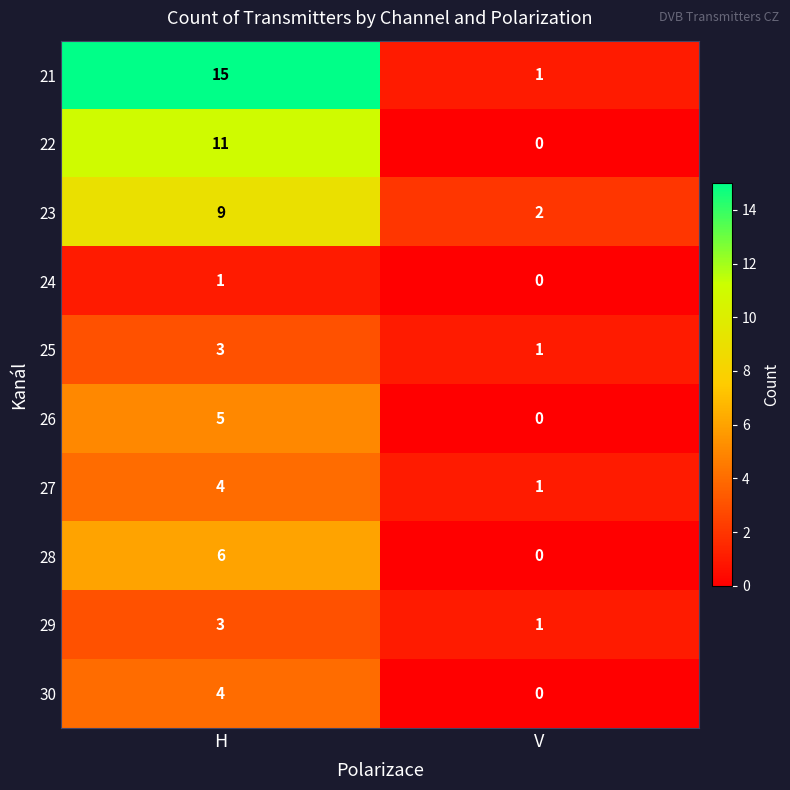

At which label is 23 closest to 5?

V